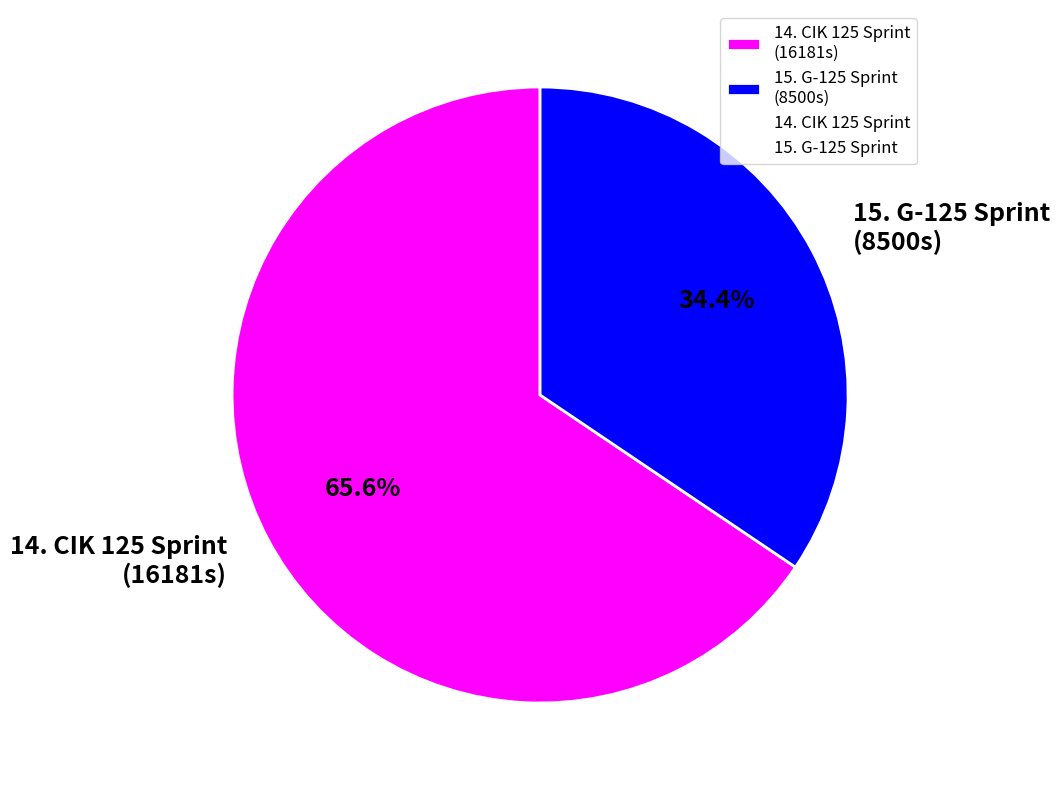

What is the ratio of the value at 14. CIK 125 Sprint (16181s) to the value at 15. G-125 Sprint (8500s)?

1.9